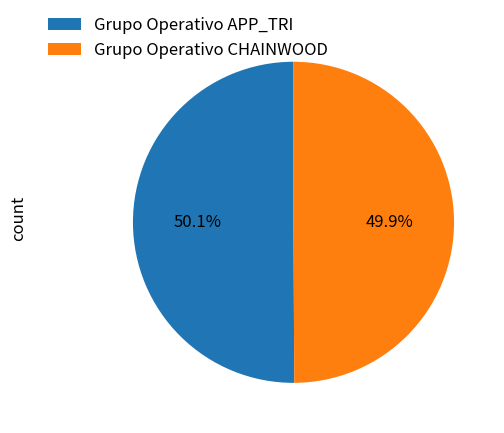

Is there a majority slice in this chart?

Yes